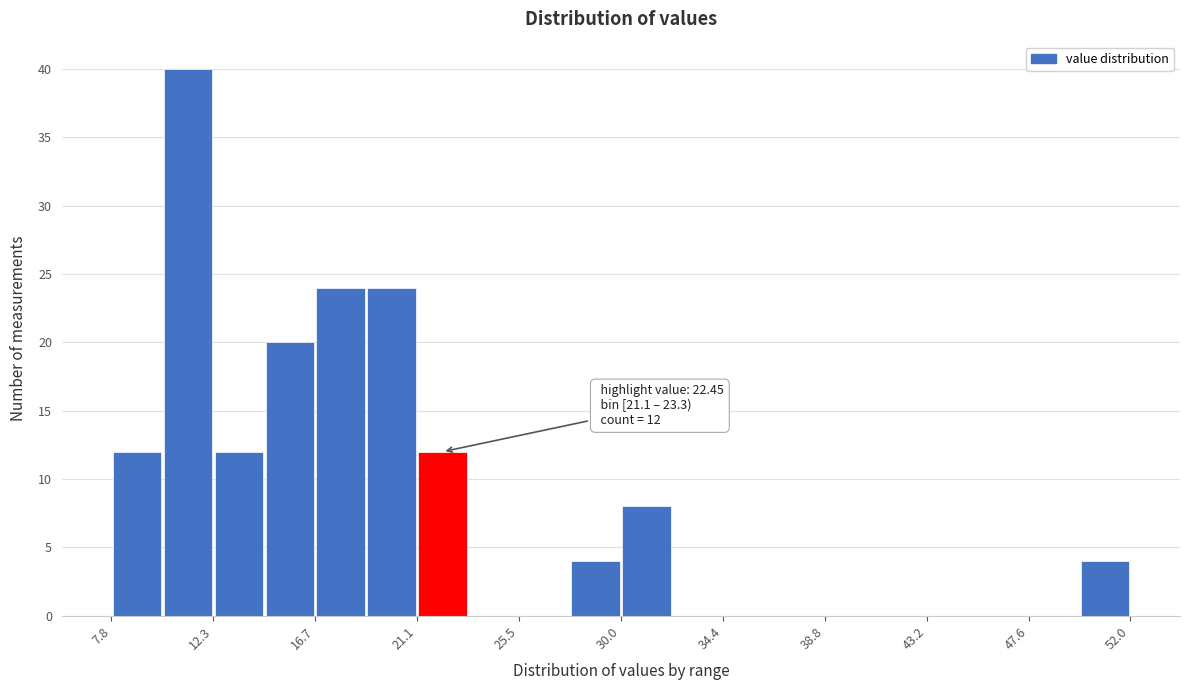

Which range on the x-axis has the tallest bar?

10.0 to 12.5